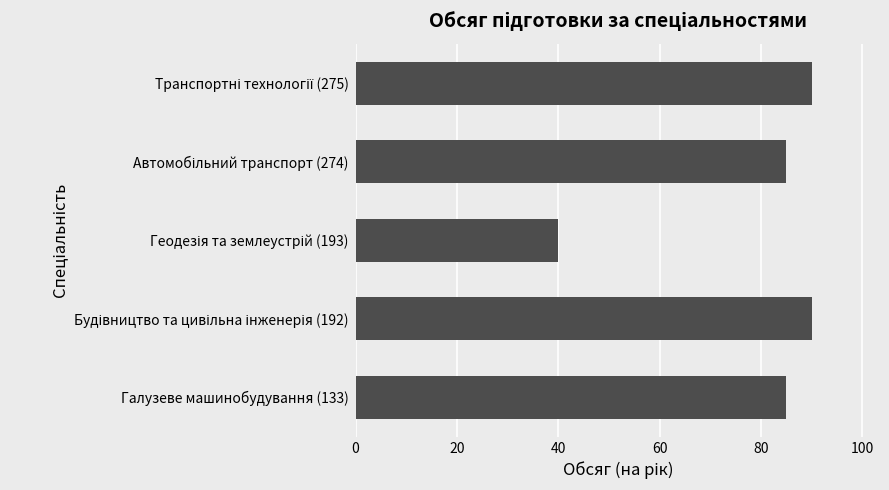

Reading bottom to top, what are all the values shown in this chart?

85	90	40	85	90